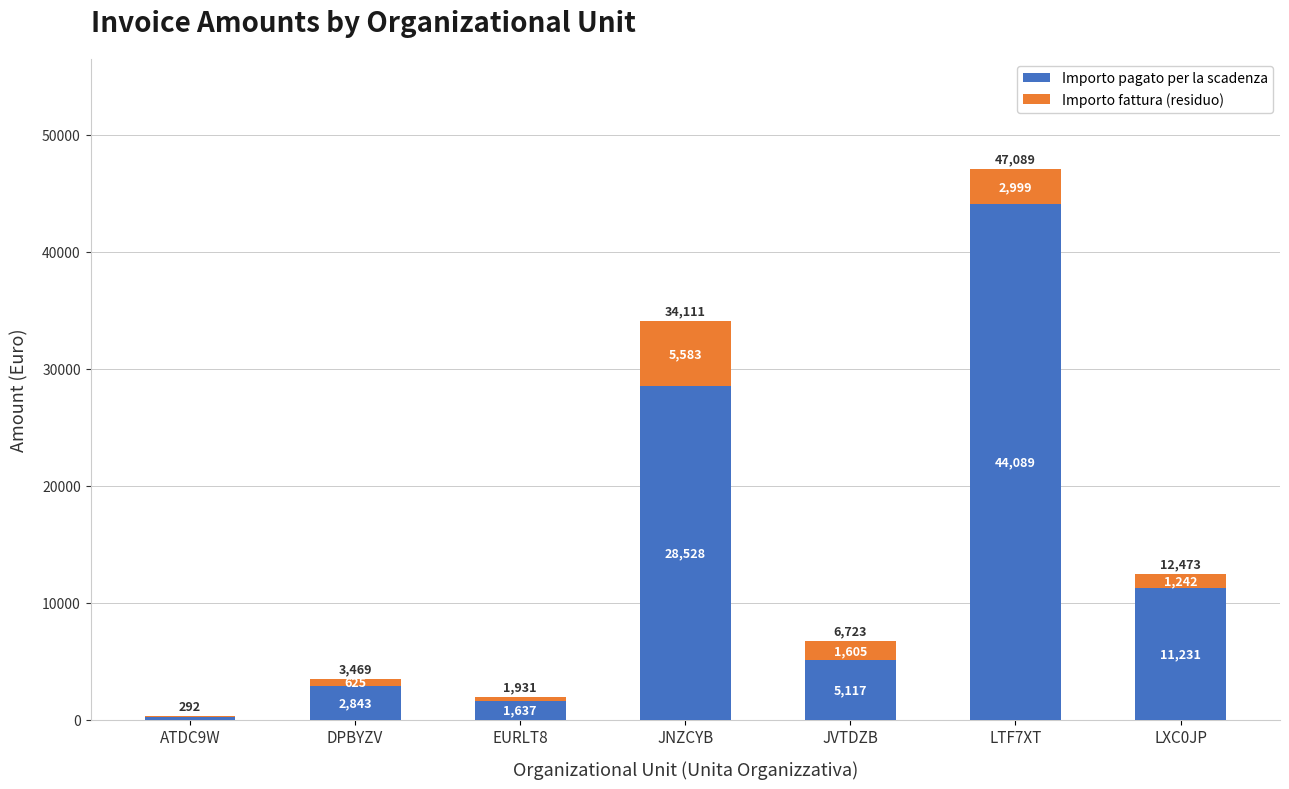

How many distinct data groups are displayed?

2